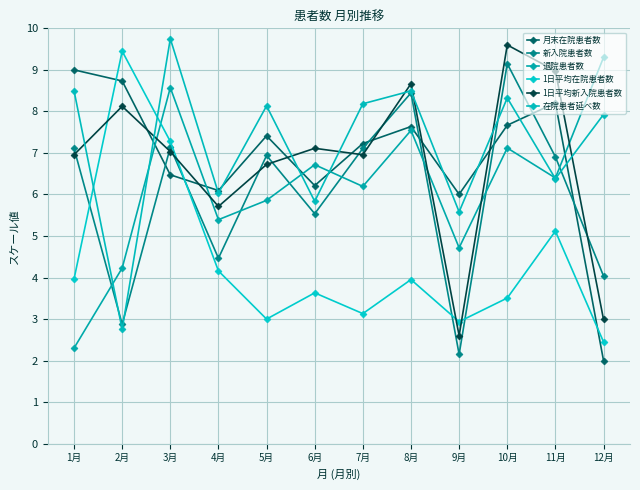

Is this an area chart (filled region under the line)?

No